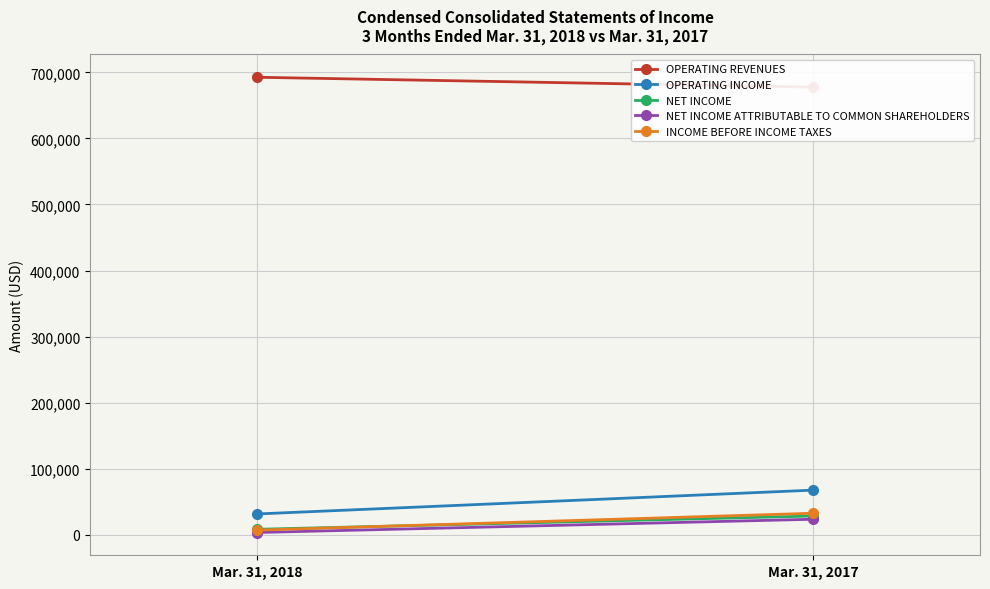

How many data points in OPERATING REVENUES are less than 692714?

1